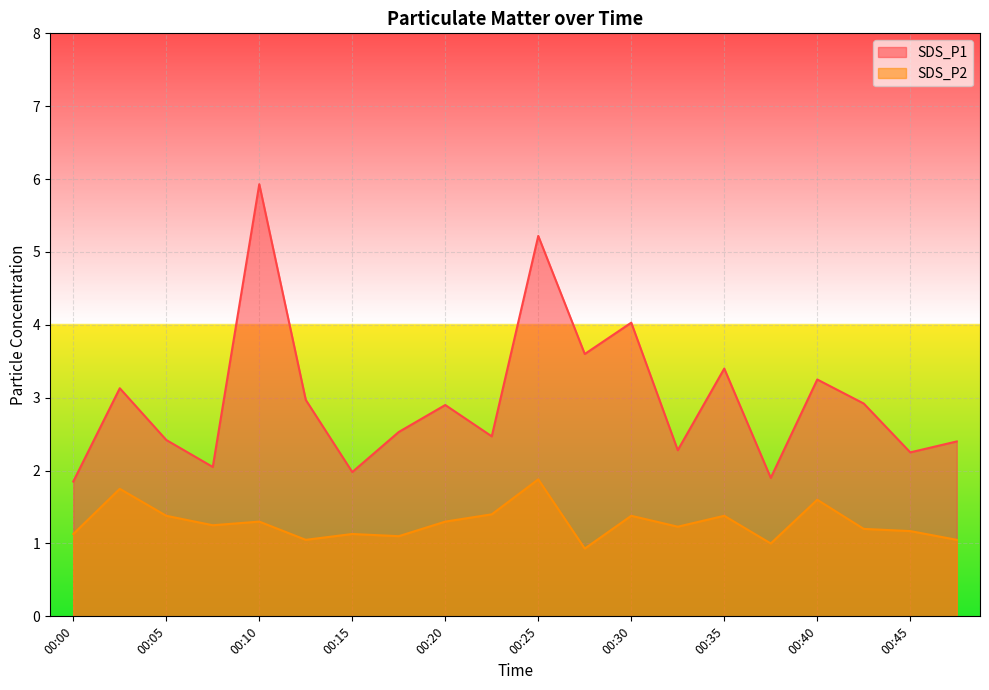

At which category does SDS_P2 reach its first local peak?

00:03